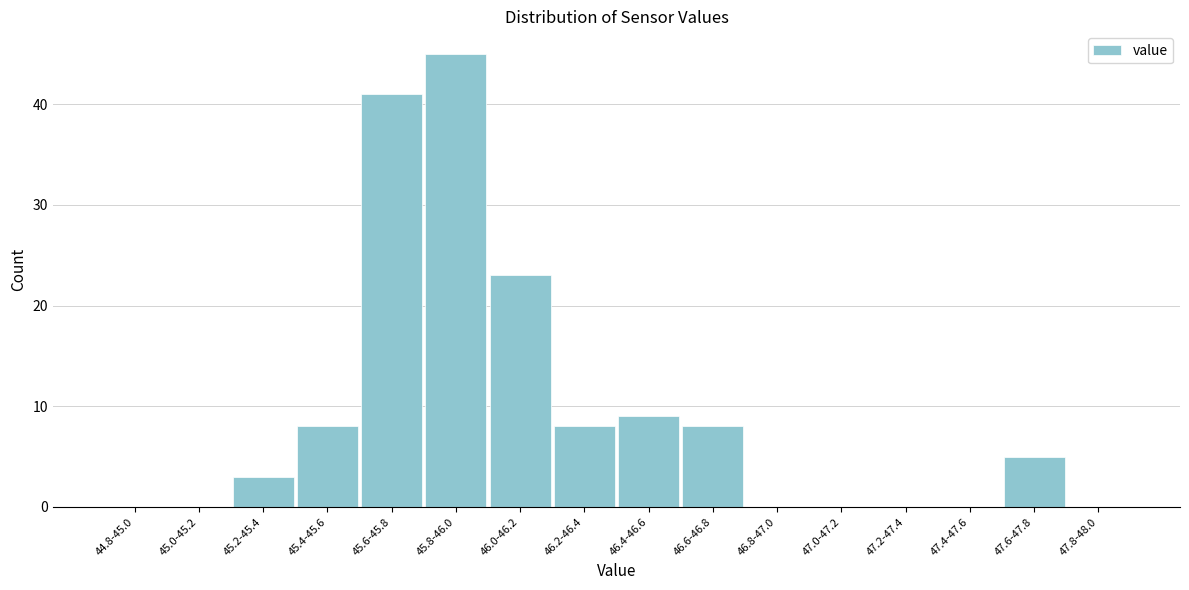

Reading right to left, list all the values displayed in this chart.

47.8-48.0=0	47.6-47.8=5	47.4-47.6=0	47.2-47.4=0	47.0-47.2=0	46.8-47.0=0	46.6-46.8=8	46.4-46.6=9	46.2-46.4=8	46.0-46.2=23	45.8-46.0=45	45.6-45.8=41	45.4-45.6=8	45.2-45.4=3	45.0-45.2=0	44.8-45.0=0